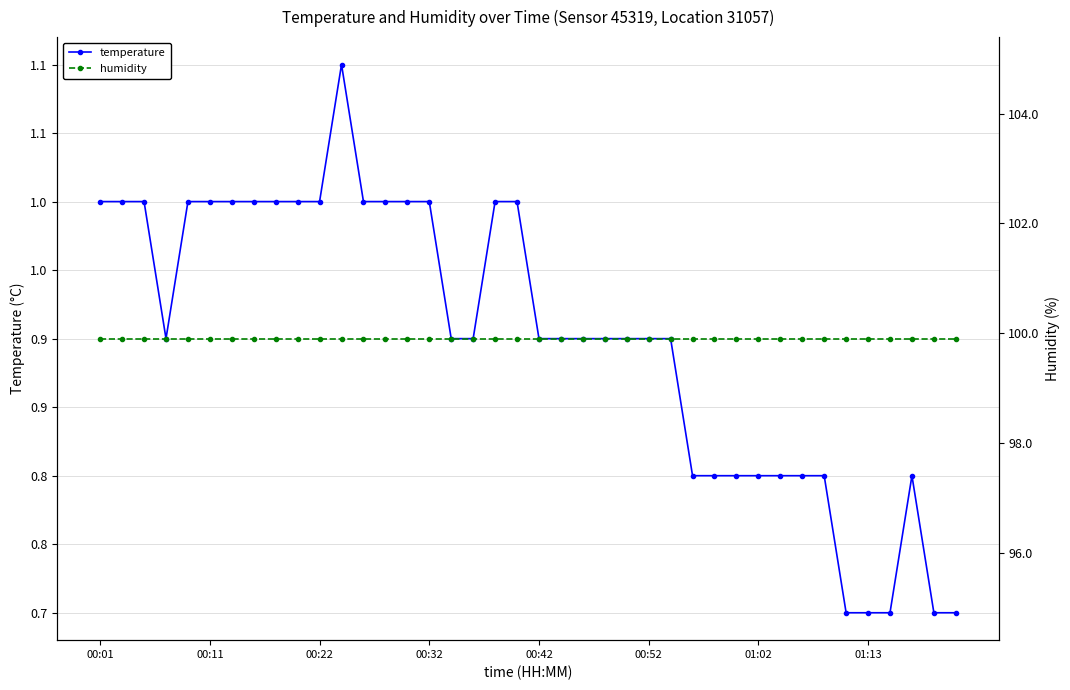

At how many categories does at least one series exceed 81?

40